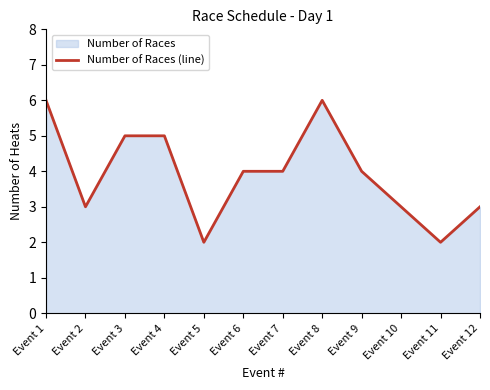

What is the ratio of the value at Event 8 to the value at Event 7?

1.5